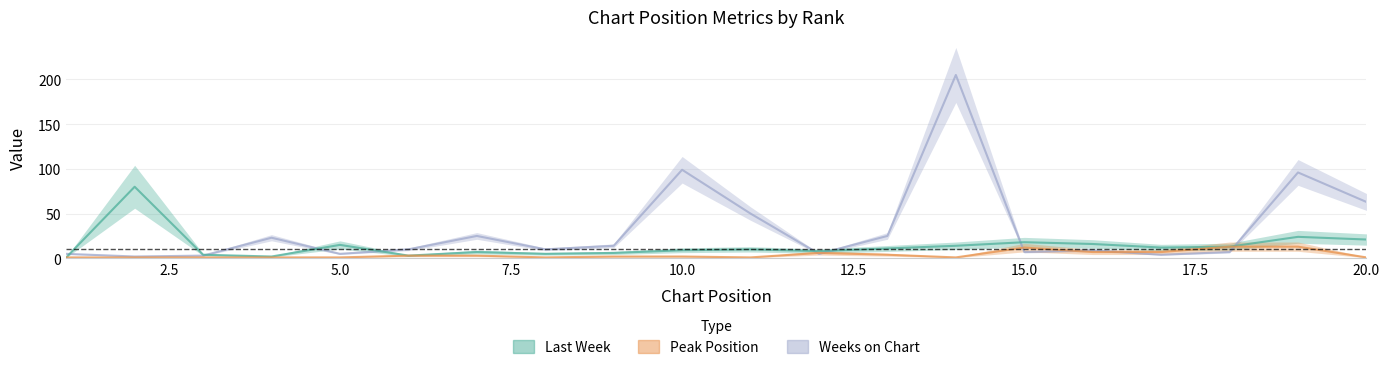

Reading left to right, transcribe all the data shown in this chart.

Last Week: 1=1	2=80	3=4	4=2	5=15	6=3	7=7	8=5	9=6	10=9	11=10	12=8	13=11	14=14	15=18	16=16	17=12	18=13	19=24	20=21
Peak Position: 1=1	2=1	3=1	4=1	5=1	6=3	7=3	8=1	9=2	10=2	11=1	12=6	13=4	14=1	15=12	16=7	17=7	18=13	19=13	20=1
Weeks on Chart: 1=5	2=2	3=3	4=23	5=5	6=10	7=25	8=10	9=14	10=99	11=50	12=5	13=25	14=205	15=7	16=9	17=4	18=7	19=96	20=63